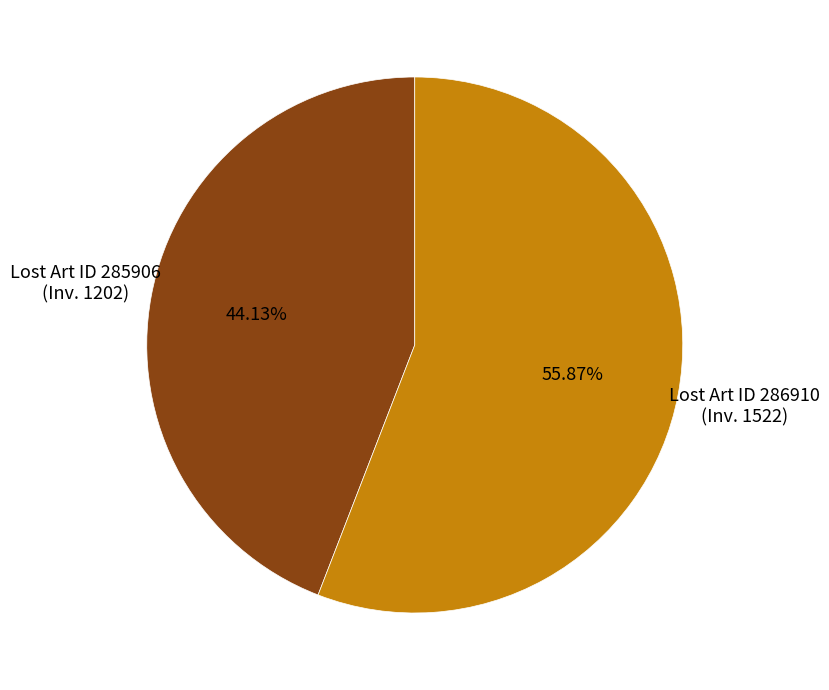

Does Lost Art ID 285906 (Inv. 1202) represent more than half of the total?

No